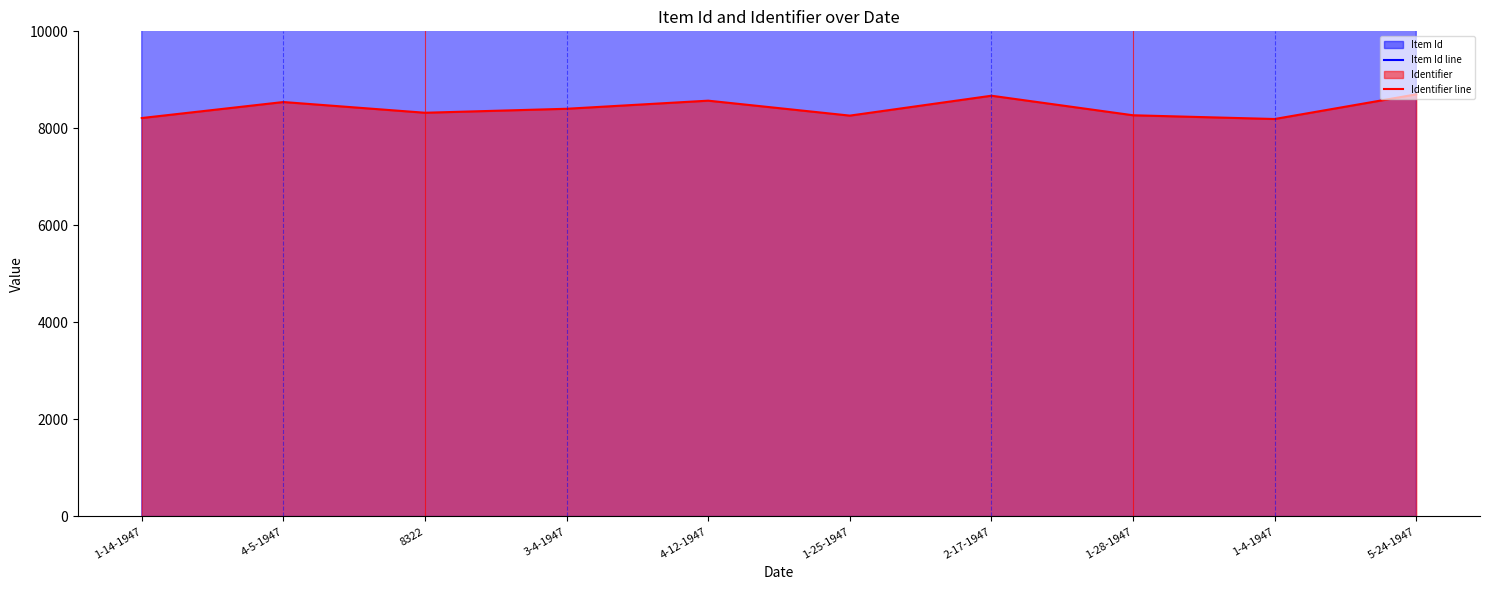

Is the value of Item Id line at 8322 greater than the value of Identifier line at 5-24-1947?

Yes